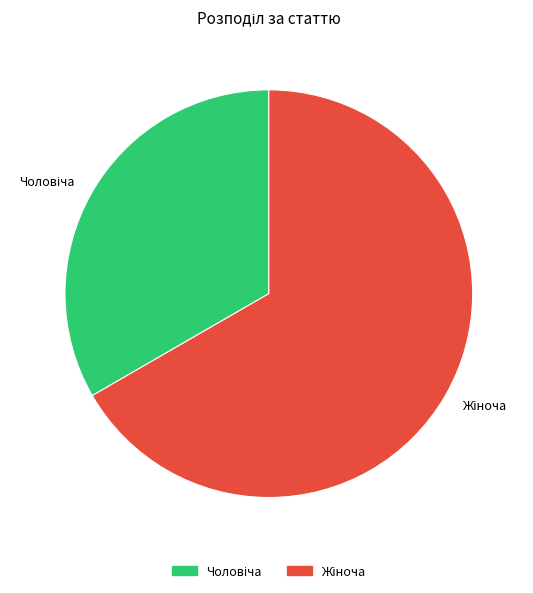

Does any single category account for the majority?

Yes